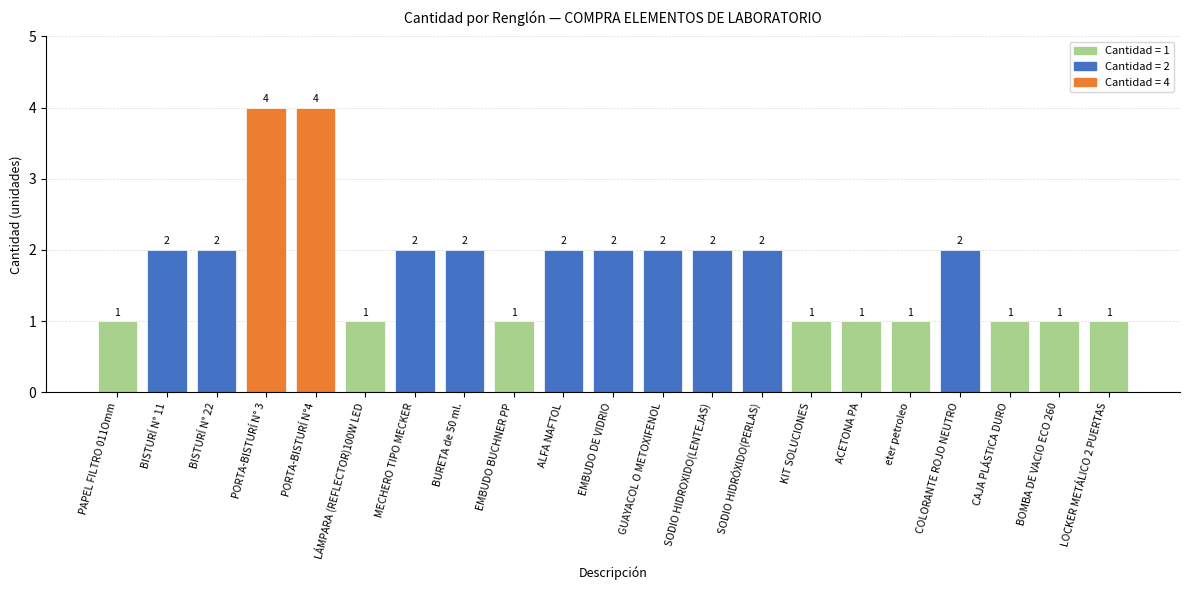

What is the minimum value shown in the chart?

1